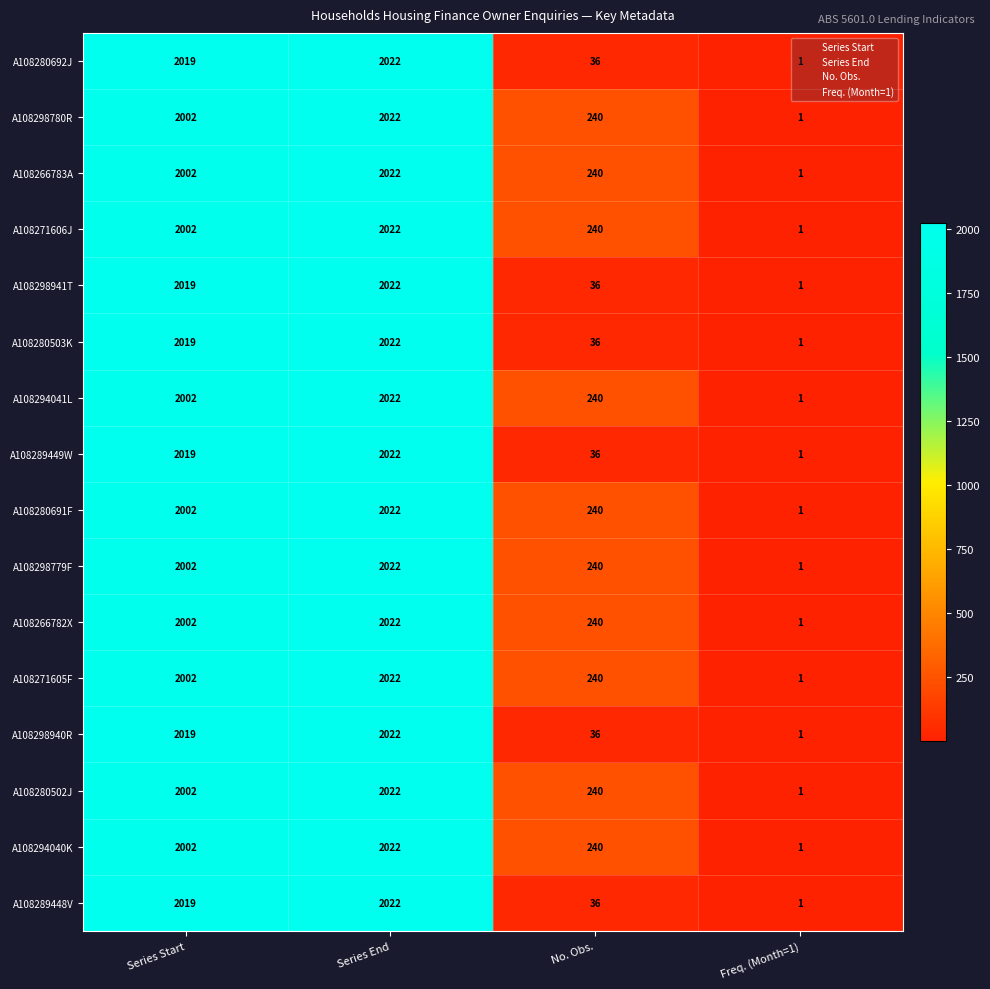

The value of A108298780R at Series End is 2022. True or false?

True